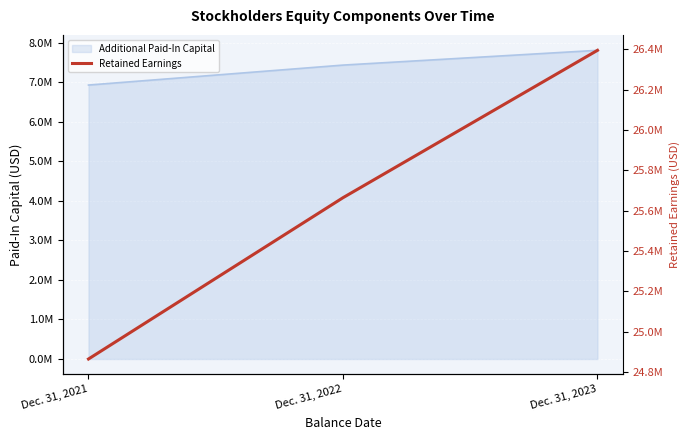

The value at Dec. 31, 2022 is 25664000. True or false?

True